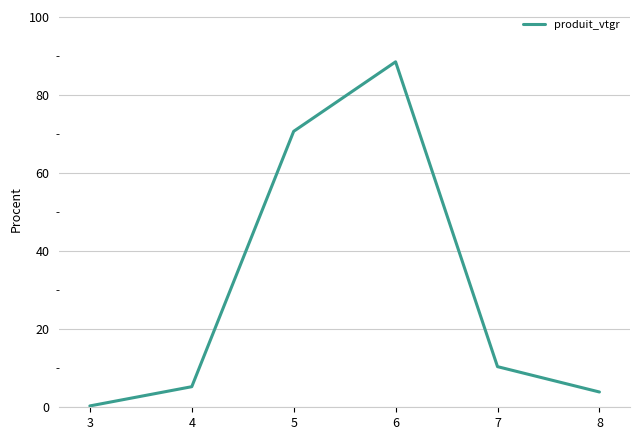

List the labels in order of value, smallest first.

3, 8, 4, 7, 5, 6